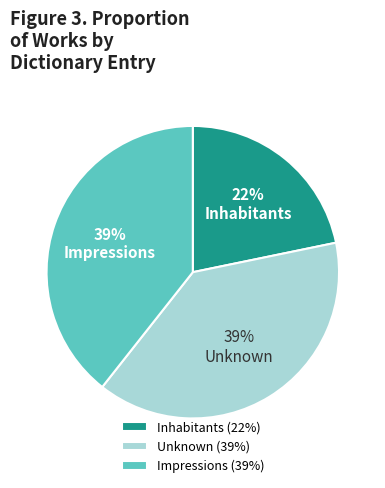

To the nearest percent, what is the combined percentage of Unknown and Impressions?

78%